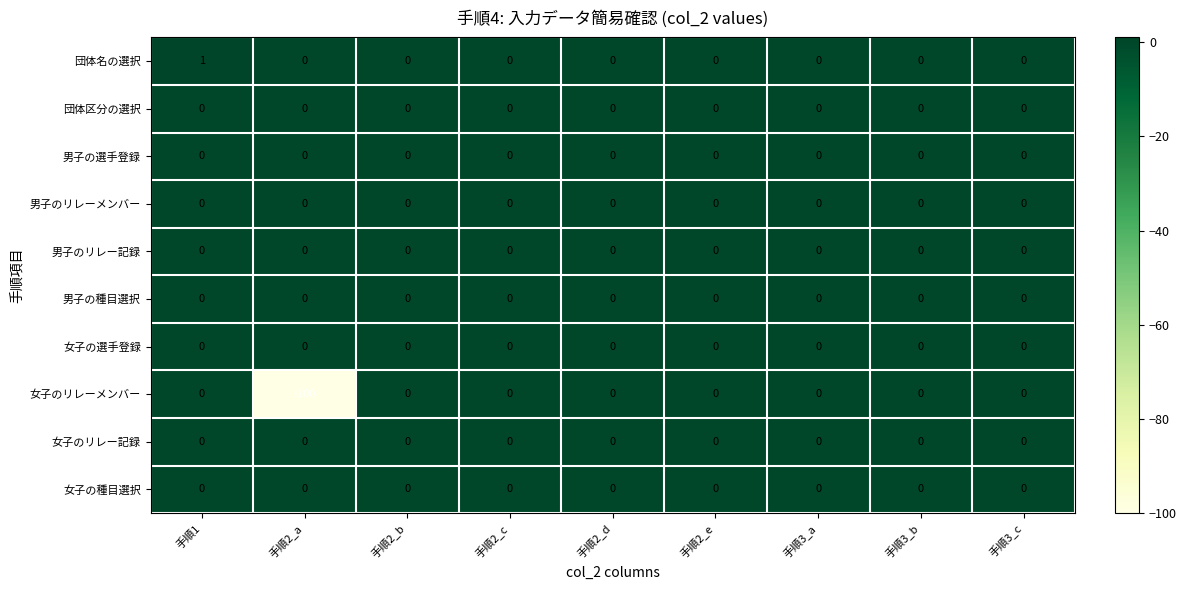

At which category is the sum across all series the highest?

手順1